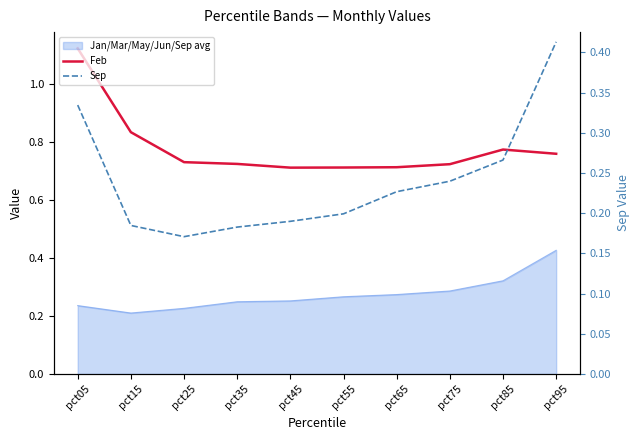

What is the value of the Sep point at the 4th from the left?

0.2